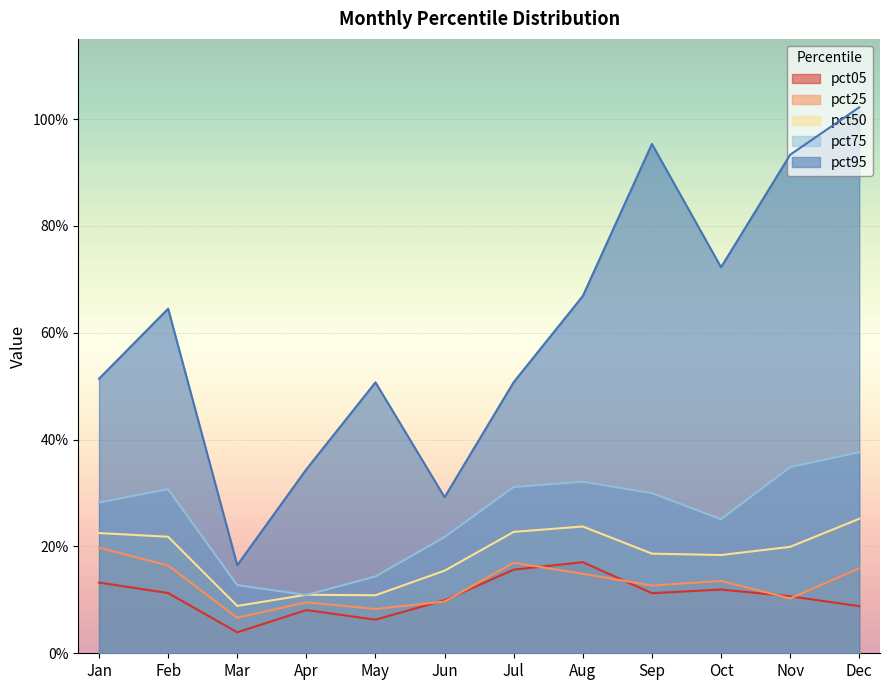

What is the total value across all series at Feb?

1.4